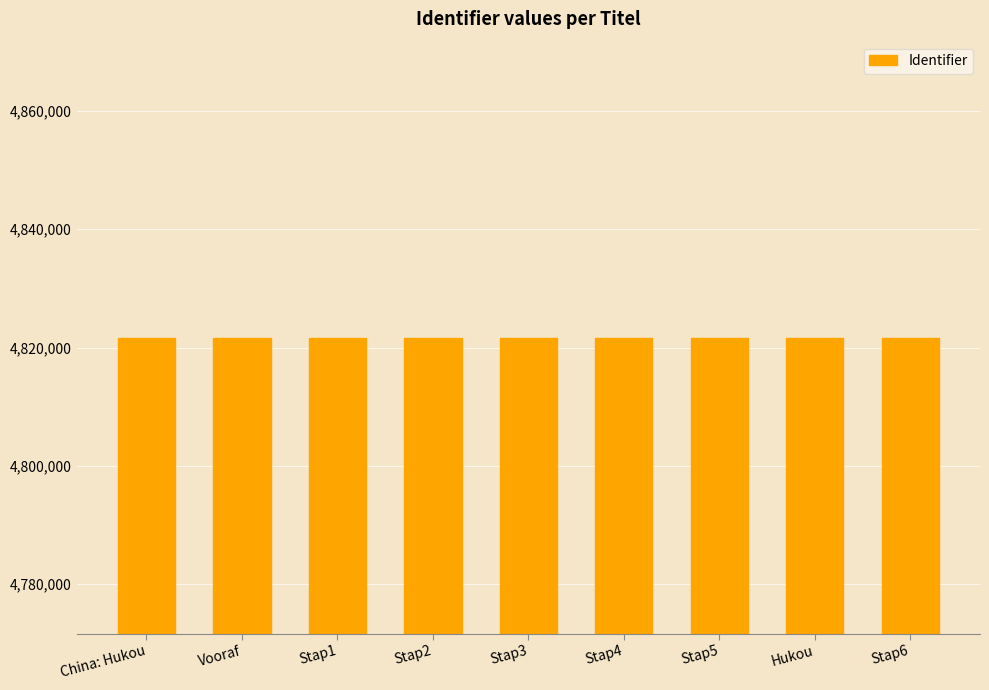

The value at Hukou is 4821697. True or false?

True